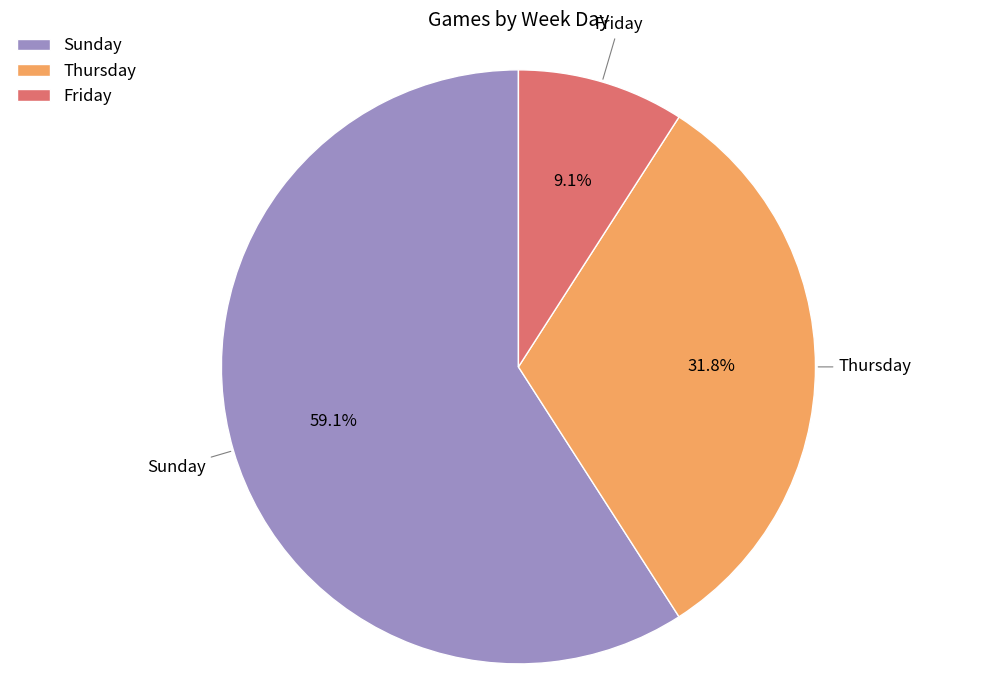

Does Friday account for over 50% of the chart?

No